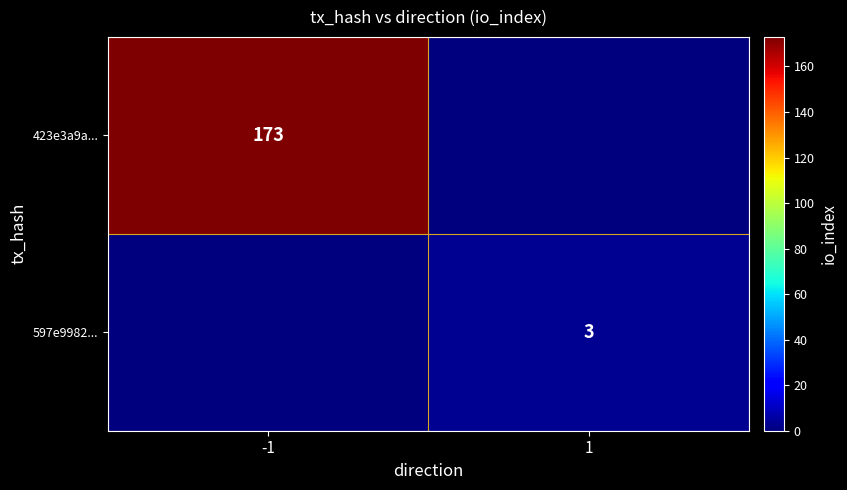

The 423e3a9a... series shows 67 at -1. True or false?

False